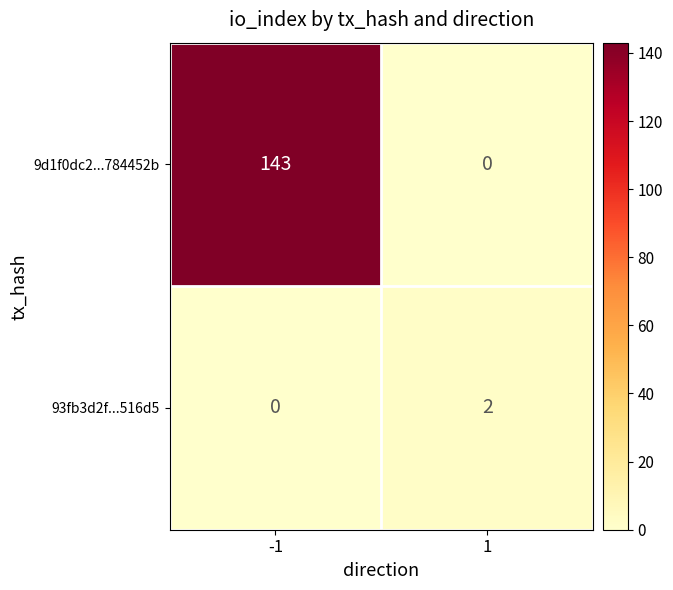

What is the maximum value for 9d1f0dc2...784452b?

143